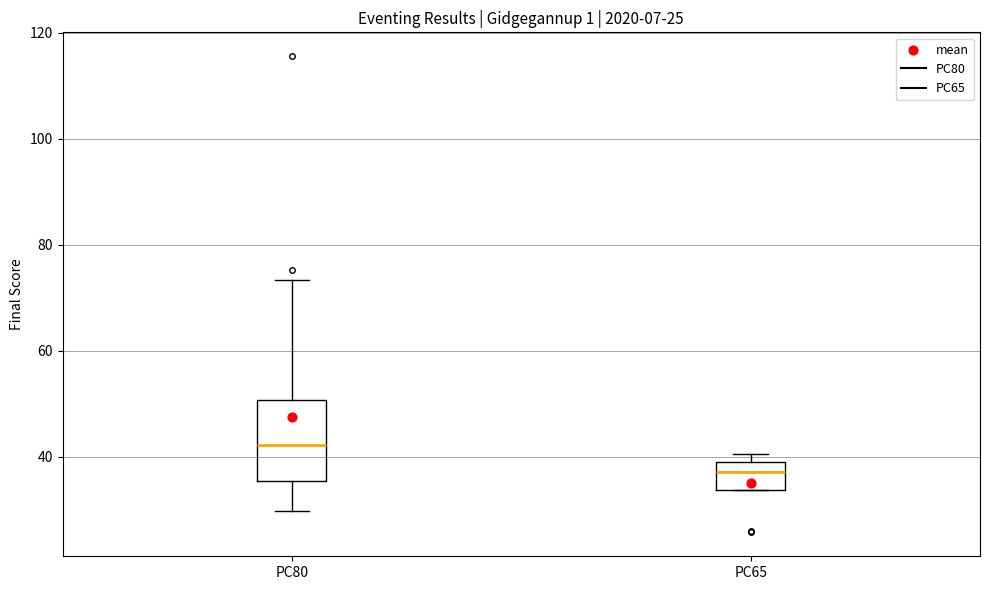

Comparing the boxes themselves (not the whiskers), which one is the tallest?

PC80